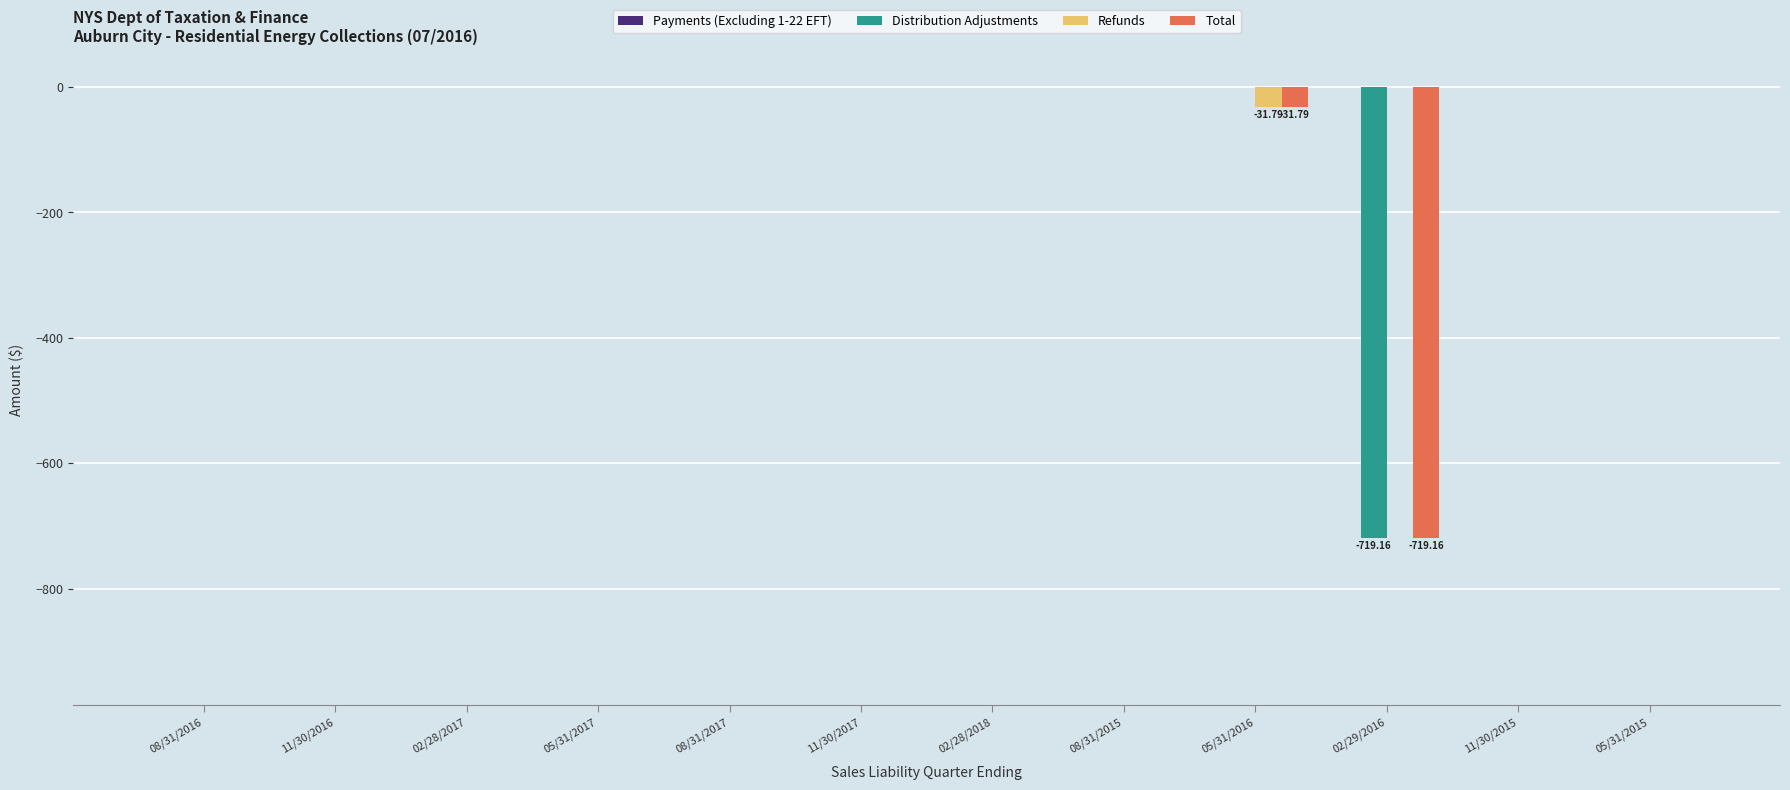

What is the sum of all Refunds values?

-31.8